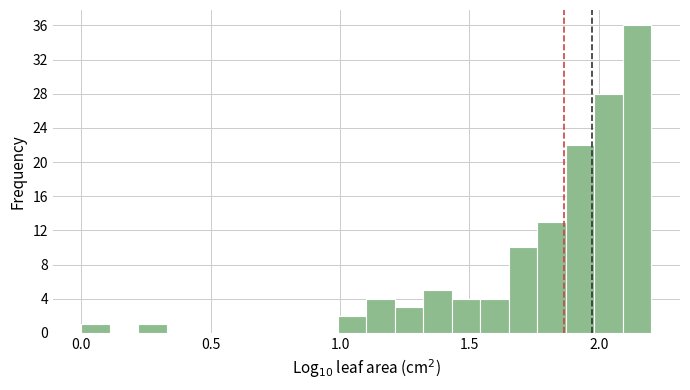

Read against the x-axis, roughly where is the centre of the tallest bar?

2.15